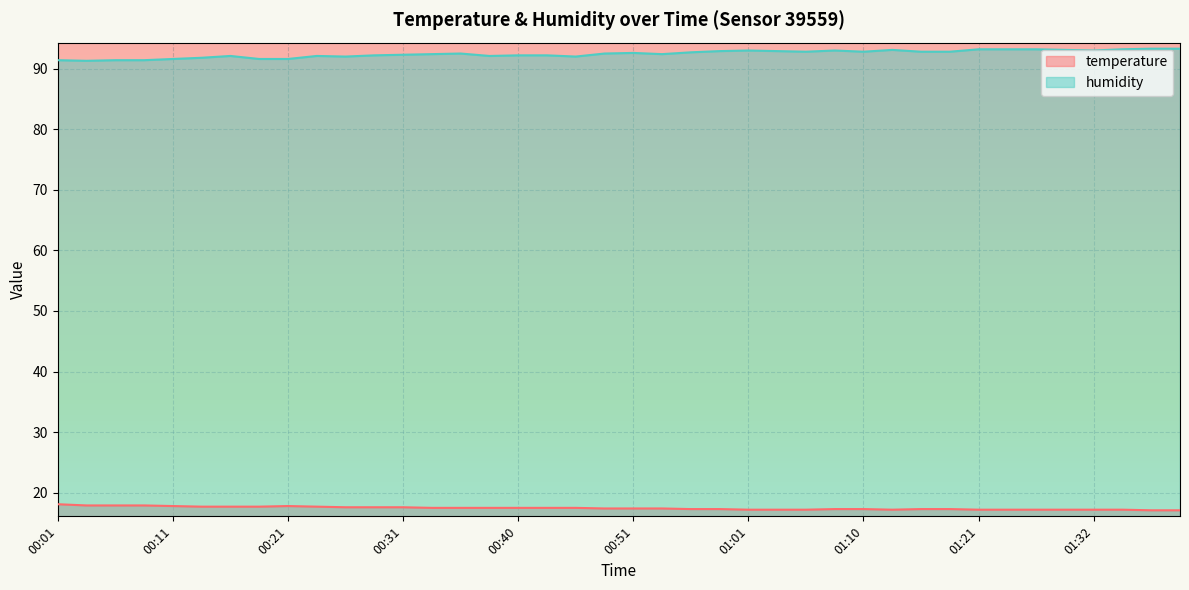

What is the difference between the maximum and minimum values in the temperature series?

1.0